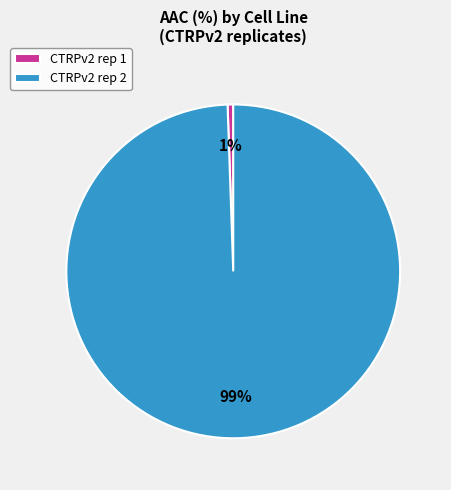

Which category accounts for the majority?

CTRPv2 rep 2